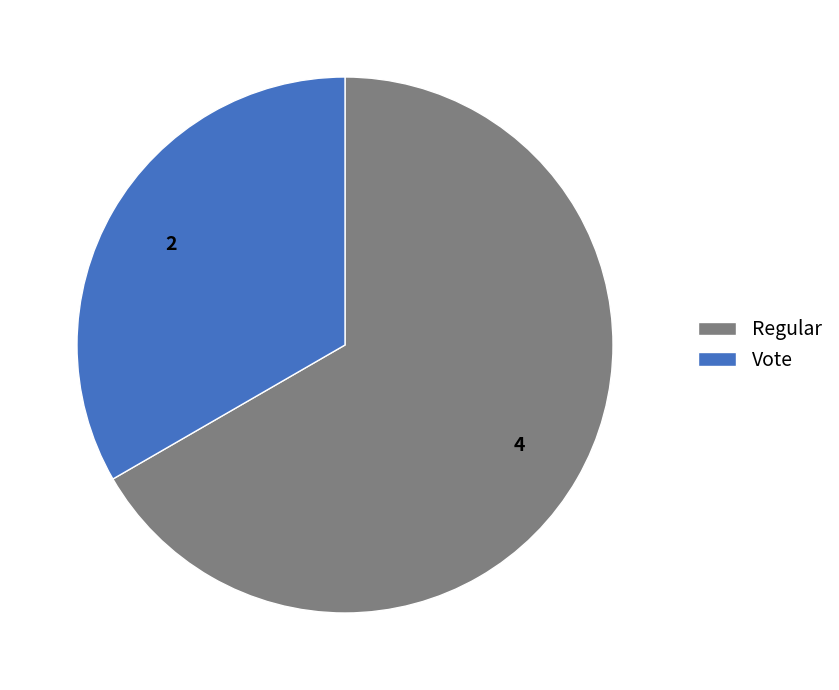

Rank the categories by value from highest to lowest.

Regular, Vote